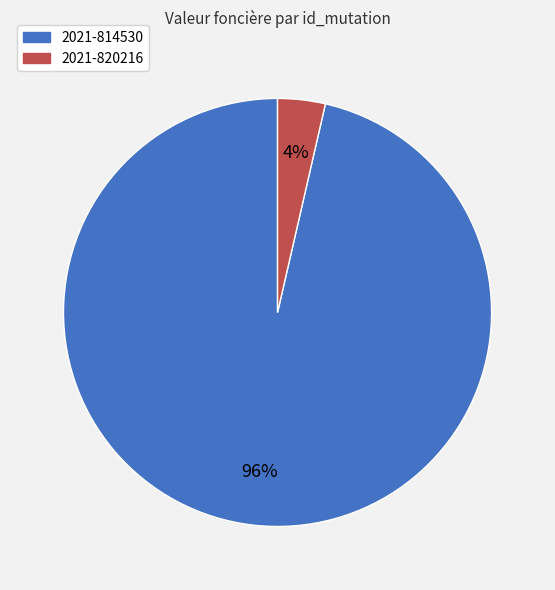

To the nearest percent, what is the combined percentage of 2021-814530 and 2021-820216?

100%